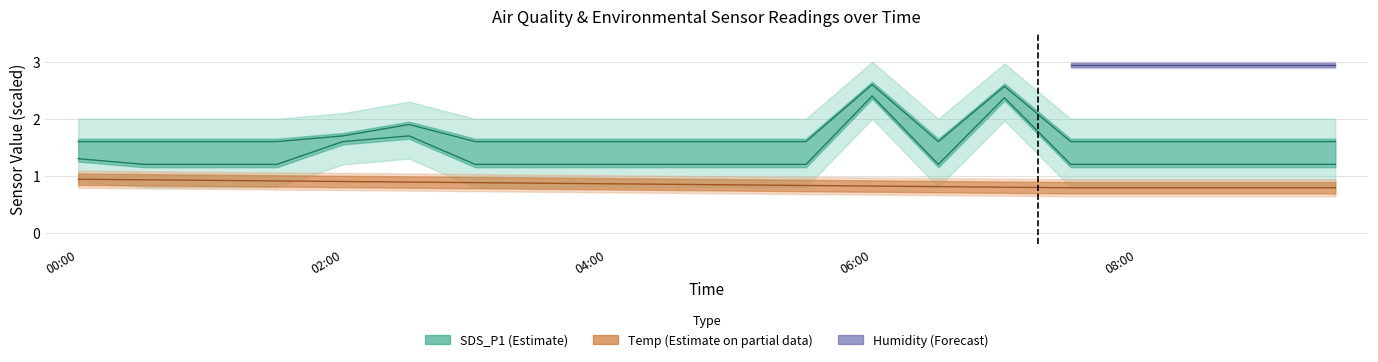

What is the greatest value displayed?

2.6